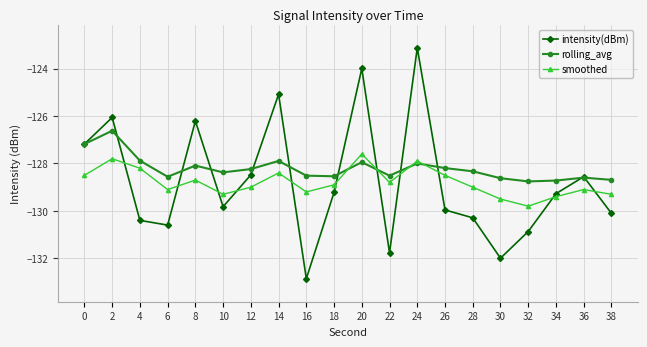

Which series changed the most between 16 and 20?

intensity(dBm)